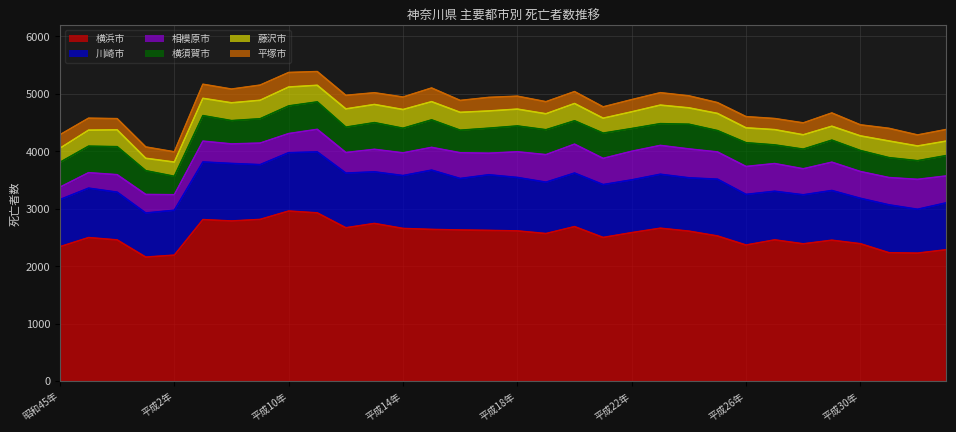

At which label does 川崎市 reach its minimum?

令和２年